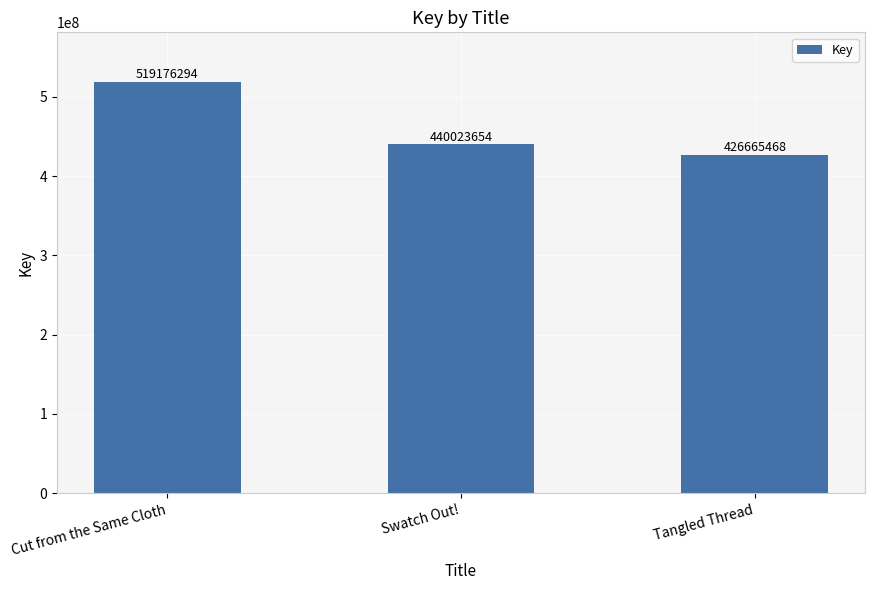

What is the ratio of the value at Cut from the Same Cloth to the value at Swatch Out!?

1.2